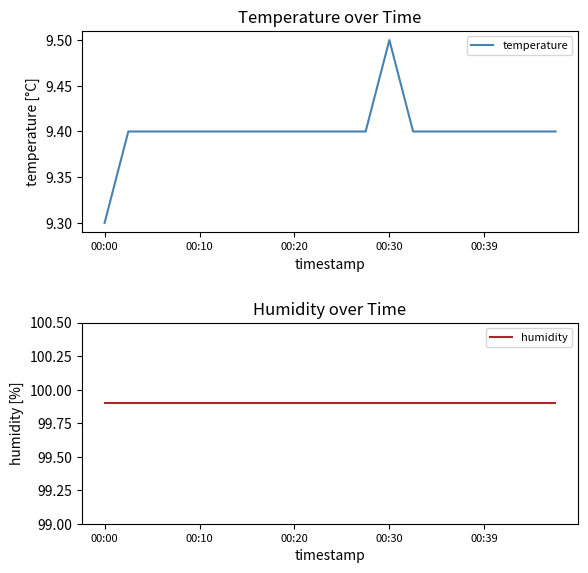

What is the sum of all temperature values?

188.0